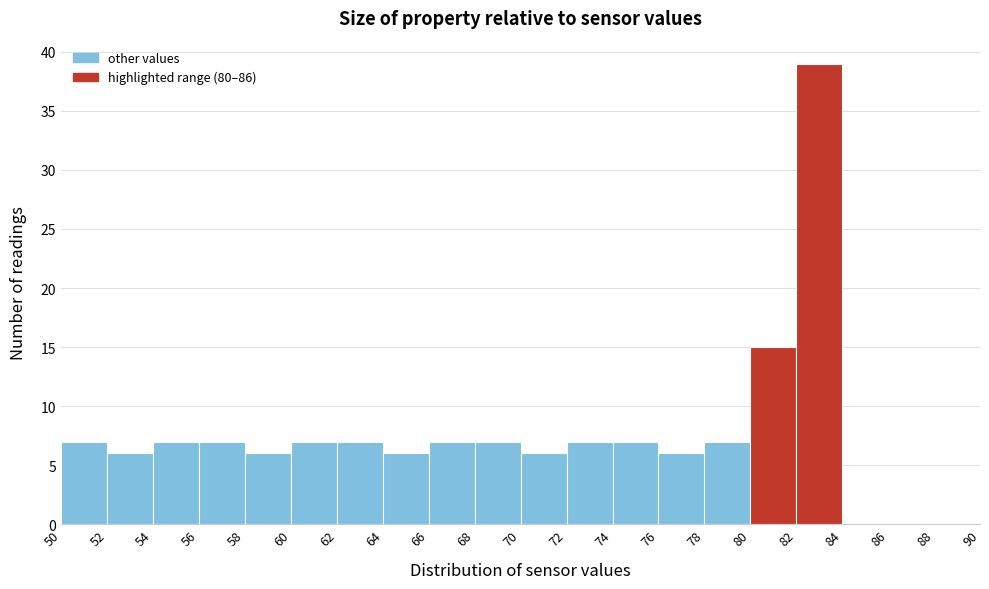

Reading left to right, transcribe this chart: for each bar, give the range it covers on the x-axis and its height. The values are not printed on the chart, so give them approximately, as read against the axis.

50 to 52: 7
52 to 54: 6
54 to 56: 7
56 to 58: 7
58 to 60: 6
60 to 62: 7
62 to 64: 7
64 to 66: 6
66 to 68: 7
68 to 70: 7
70 to 72: 6
72 to 74: 7
74 to 76: 7
76 to 78: 6
78 to 80: 7
80 to 82: 15
82 to 84: 39
84 to 86: 0
86 to 88: 0
88 to 90: 0